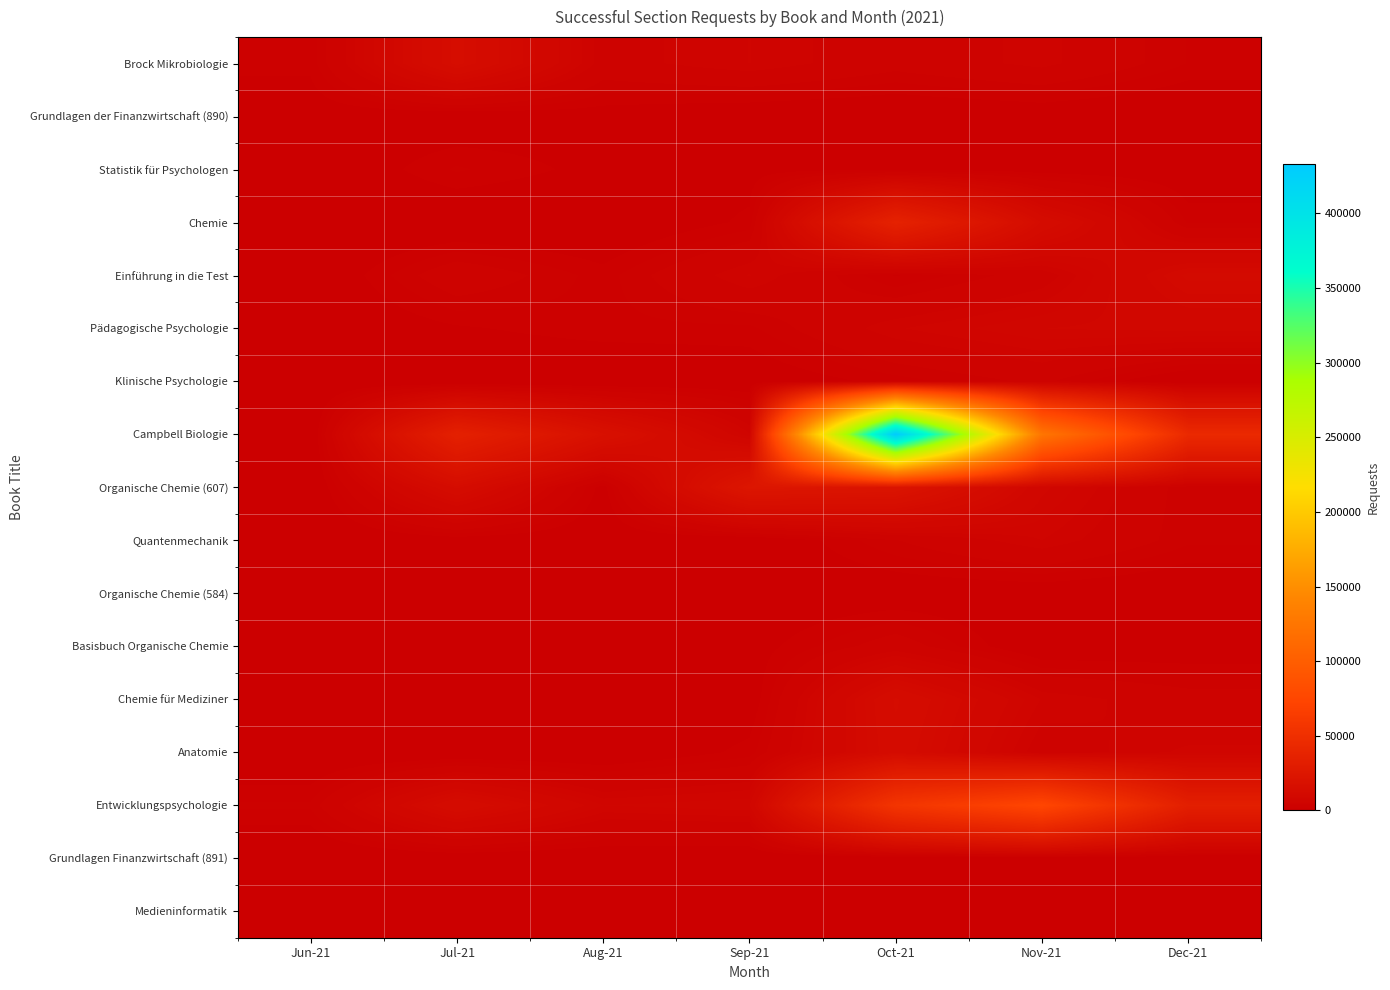

At Oct-21, list the series in order from smallest to largest.

Grundlagen Finanzwirtschaft (891), Grundlagen der Finanzwirtschaft (890), Organische Chemie (584), Medieninformatik, Statistik für Psychologen, Einführung in die Test, Klinische Psychologie, Quantenmechanik, Brock Mikrobiologie, Basisbuch Organische Chemie, Pädagogische Psychologie, Anatomie, Chemie für Mediziner, Organische Chemie (607), Chemie, Entwicklungspsychologie, Campbell Biologie